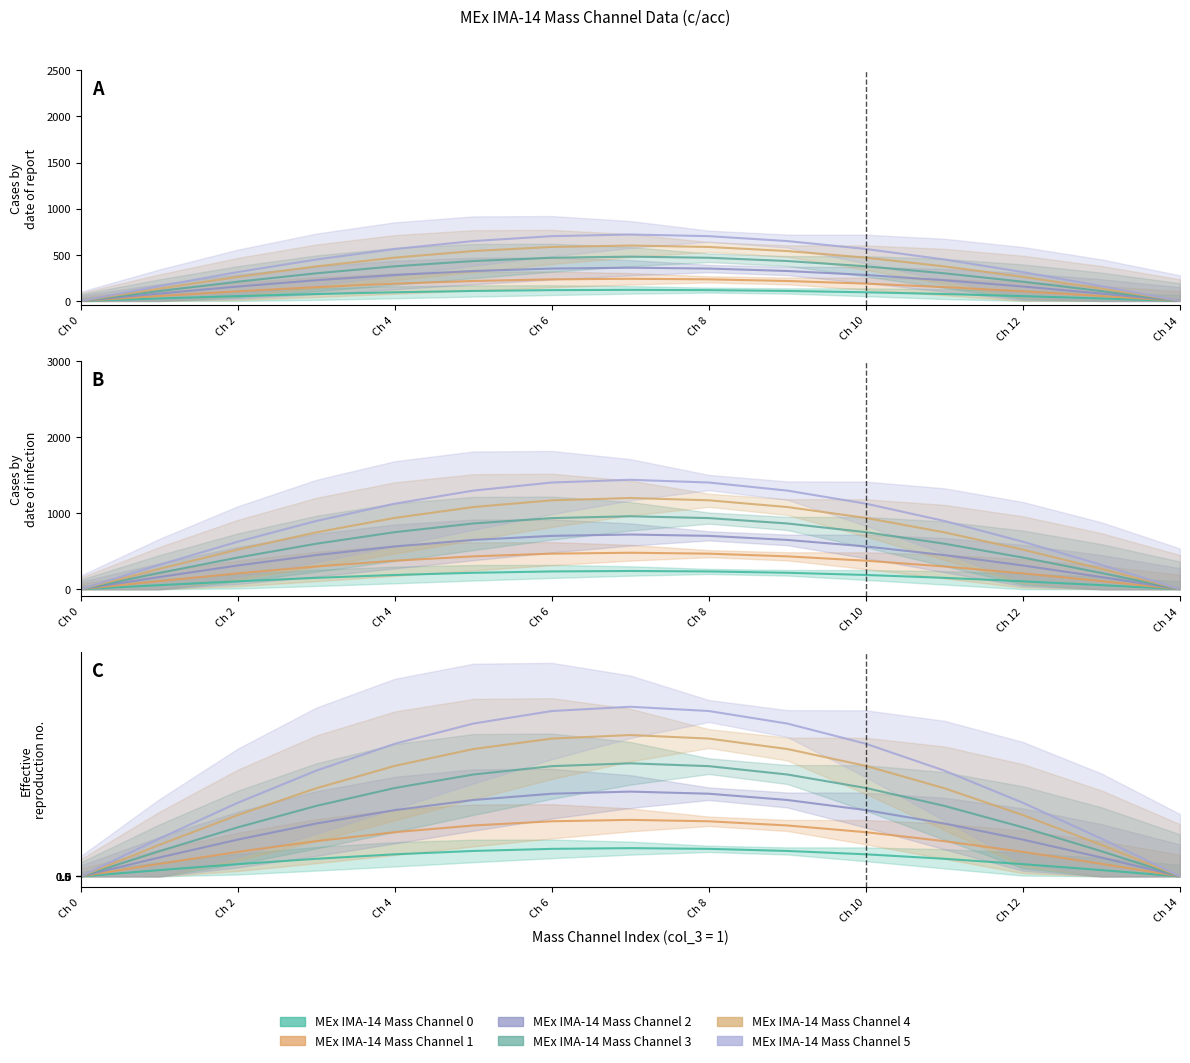

What is the label of the 5th point from the left?

Ch 4